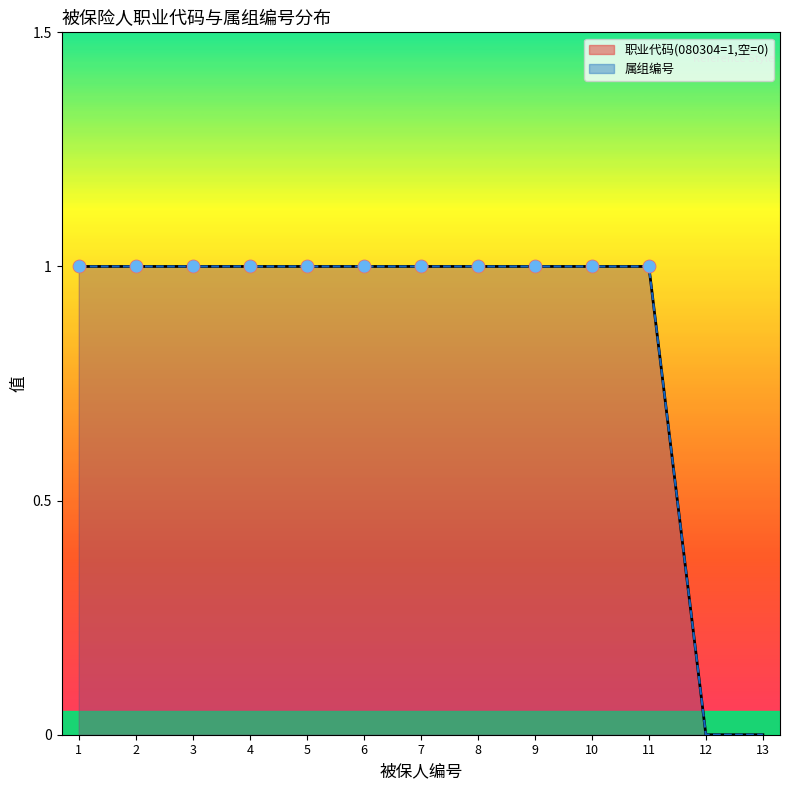

What are all the series names shown in the legend?

职业代码(080304=1,空=0), 属组编号